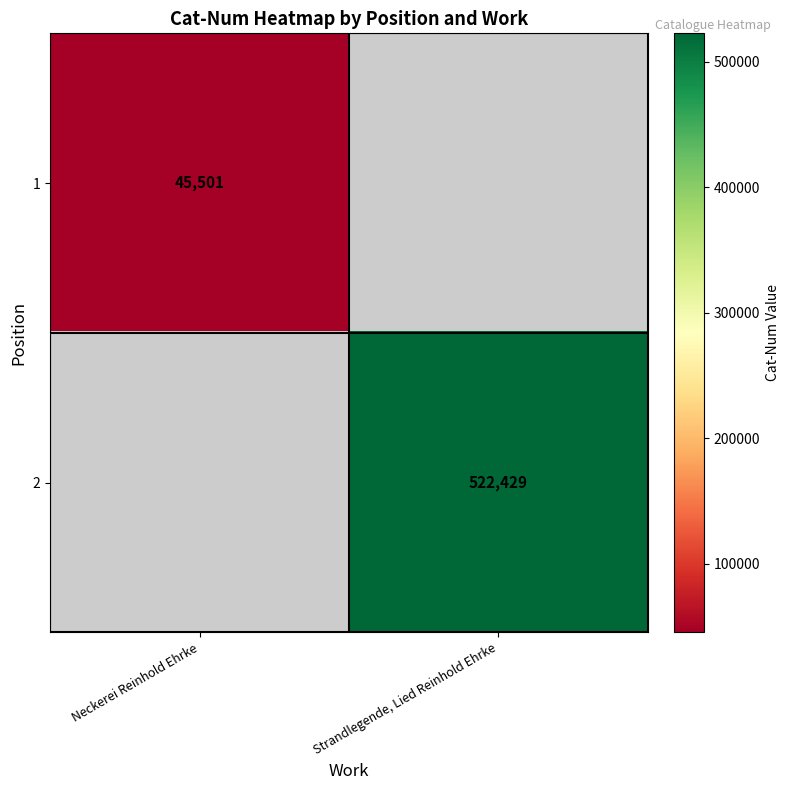

The value of 1 at Neckerei Reinhold Ehrke is 31747. True or false?

False